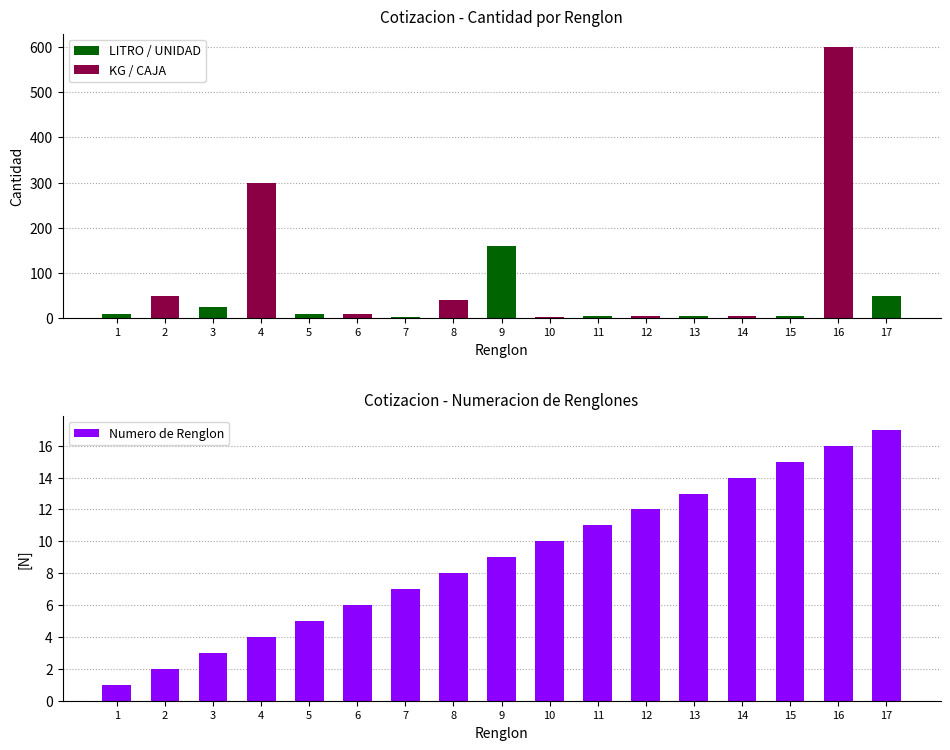

The chart shows a value of 8 at 14. True or false?

False